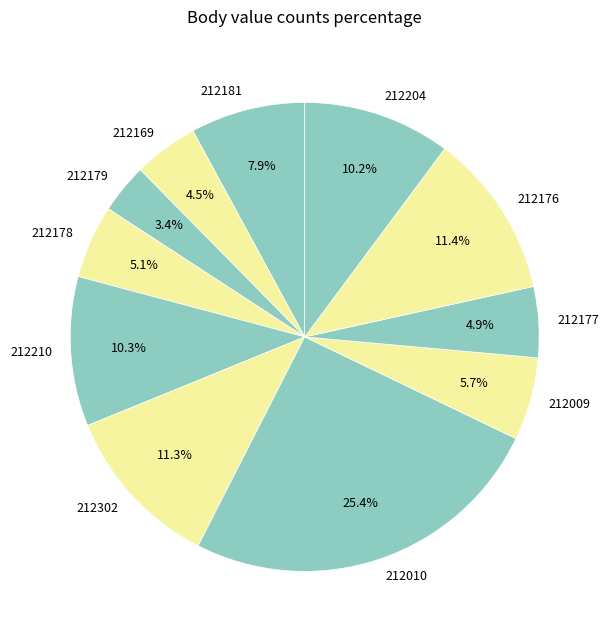

What percentage is the 212302 slice, to the nearest percent?

11%